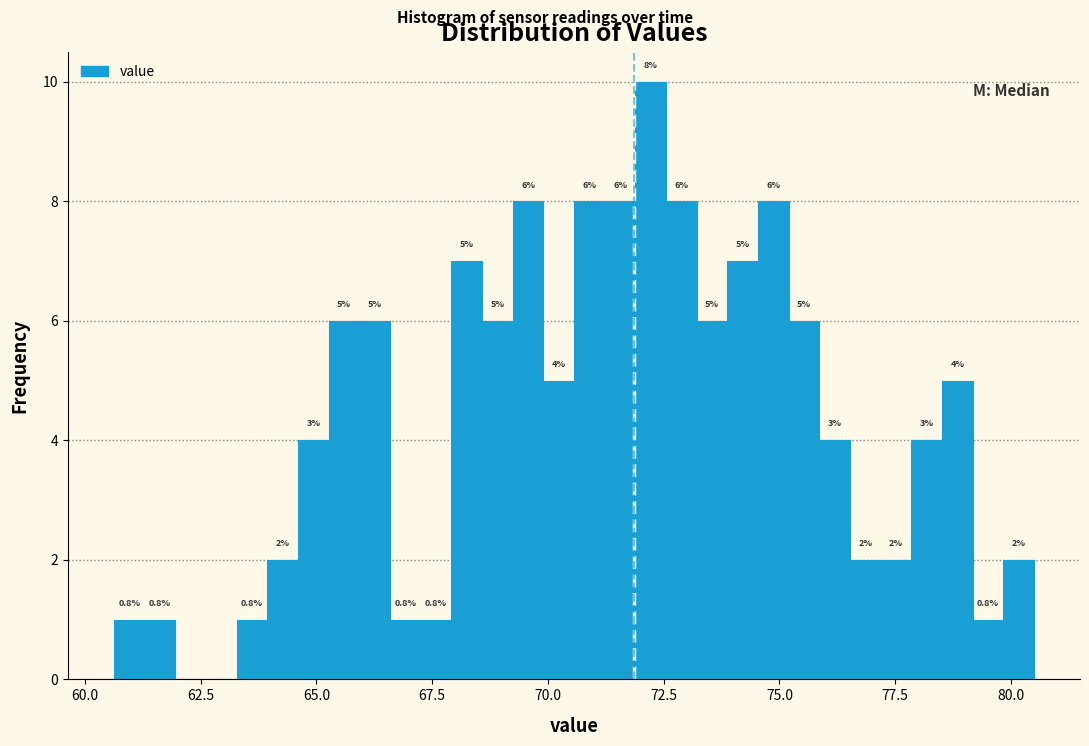

Around what value on the x-axis is the tallest bar? Give the approximate position of its centre, as read against the axis.

72.0